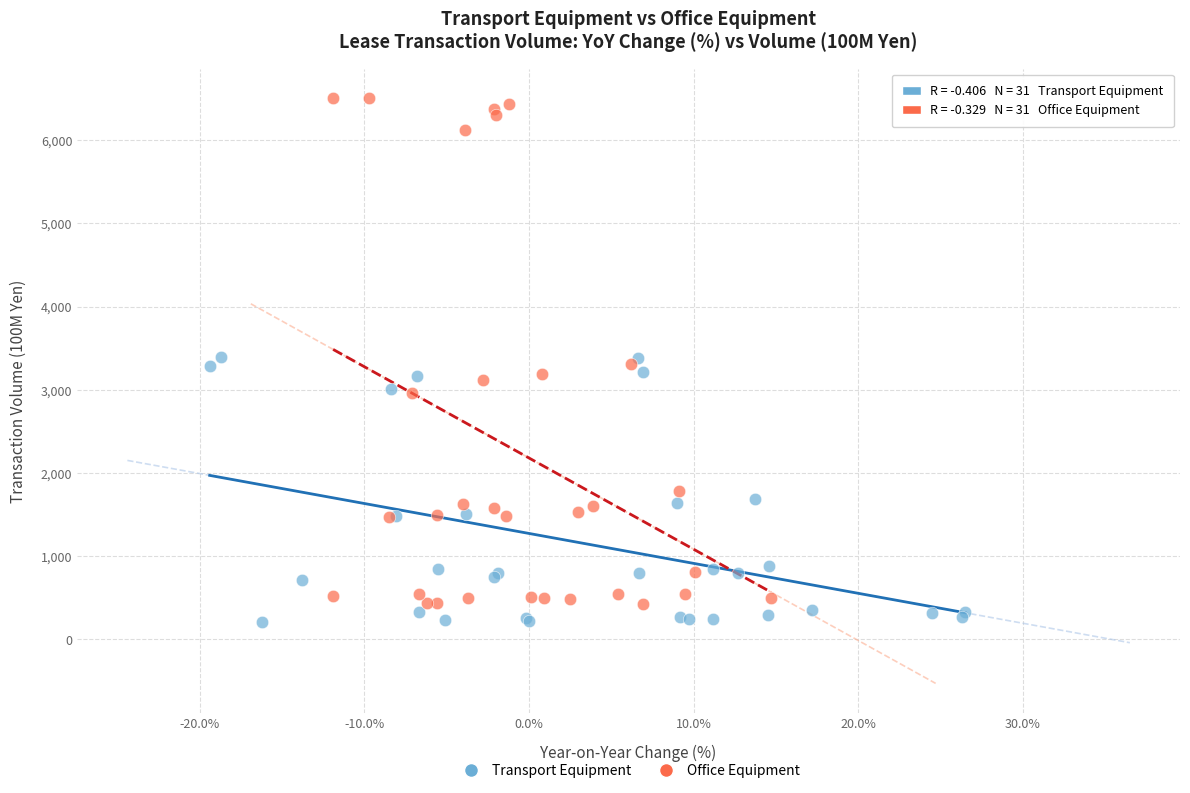

Which series has the widest spread of Y values?

Office Equipment